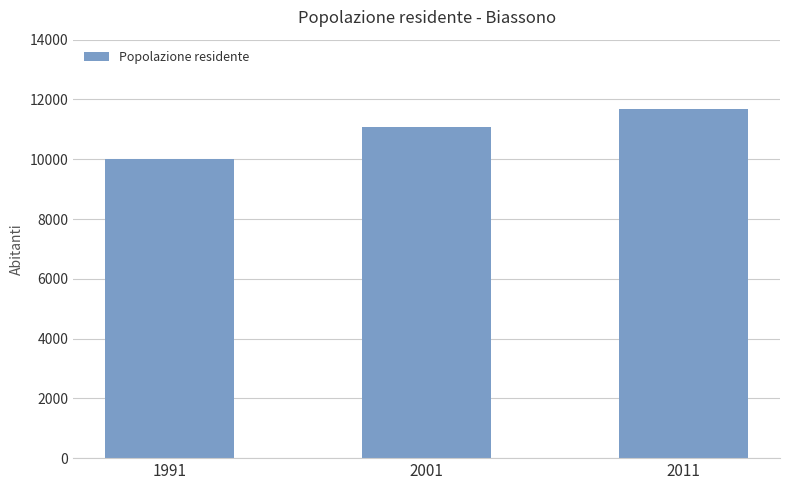

Does the chart contain any negative values?

No